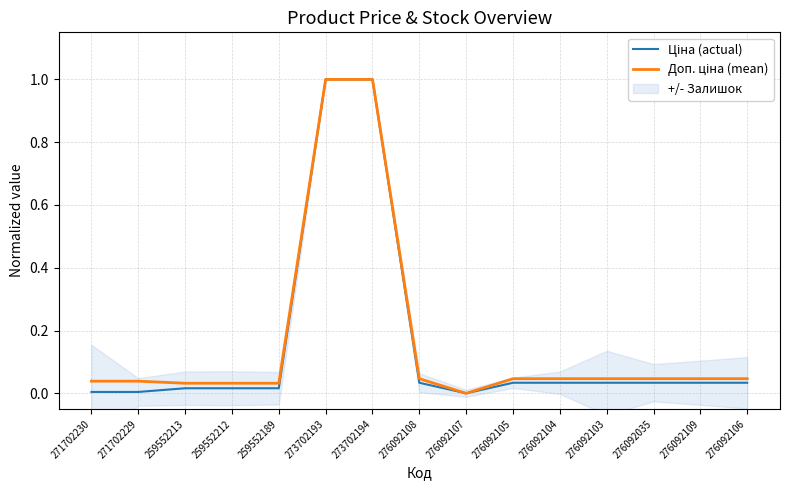

What is the difference between the Ціна (actual) values at 271702230 and 273702193?

1.0